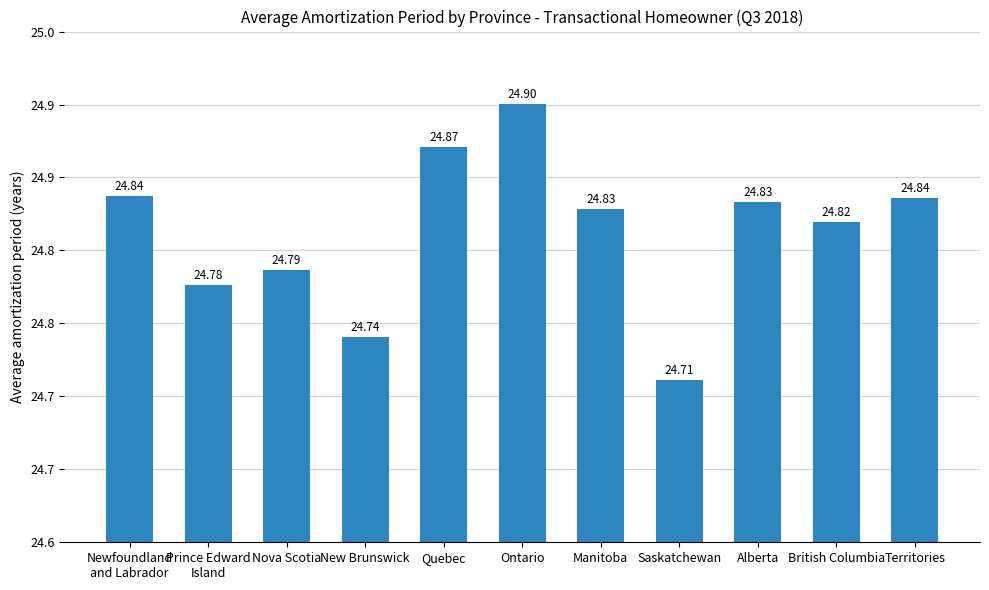

What is the label of the 1st bar from the right?

Territories